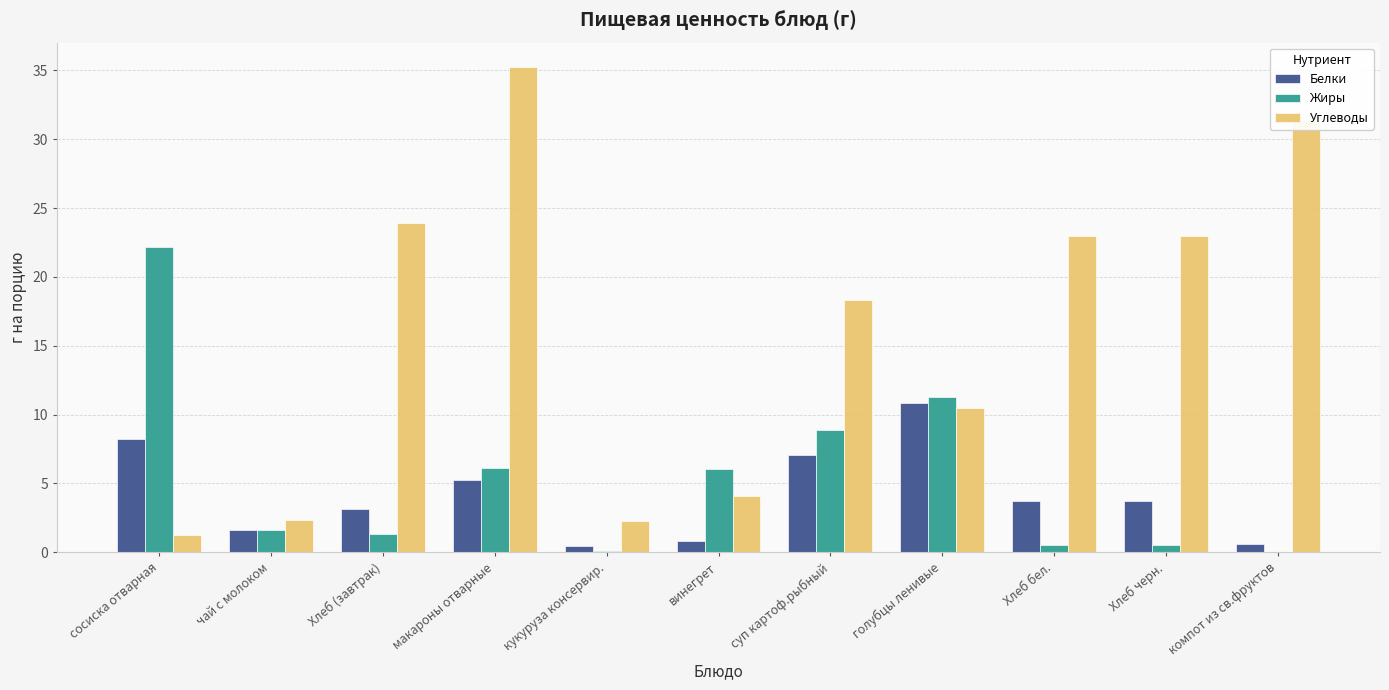

Which series has the largest total across all categories?

Углеводы